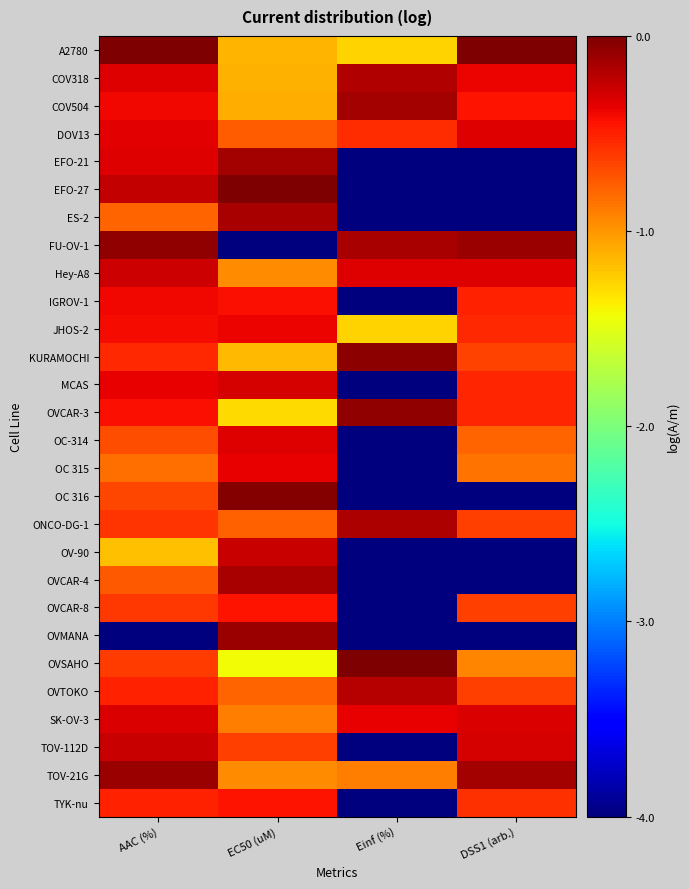

At how many categories does at least one series exceed -1?

4